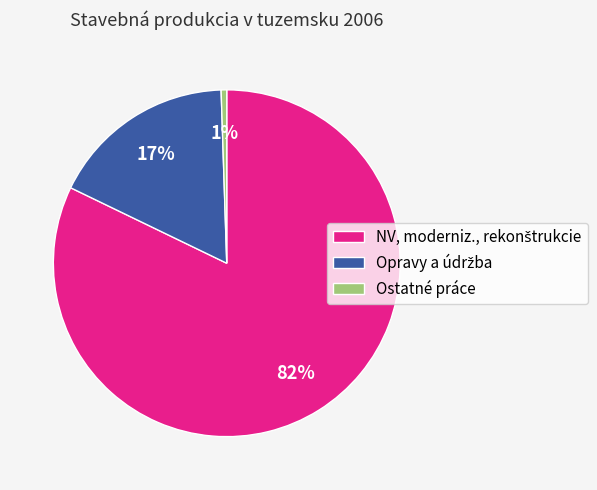

To the nearest percent, what portion does Ostatné práce represent?

1%